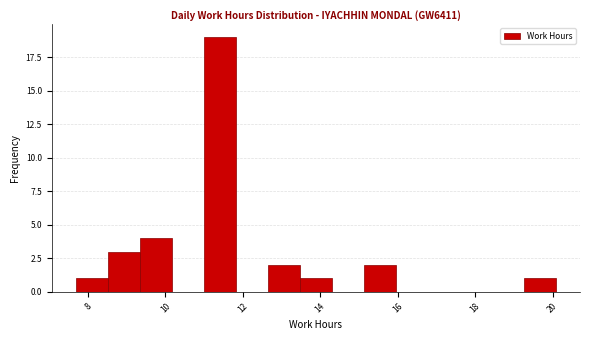

What is the height of the bar covering 12.6 to 13.4 on the x-axis? Neither the bar edges nor the heights are printed on the chart, so give them approximately, as read against the axes.

2